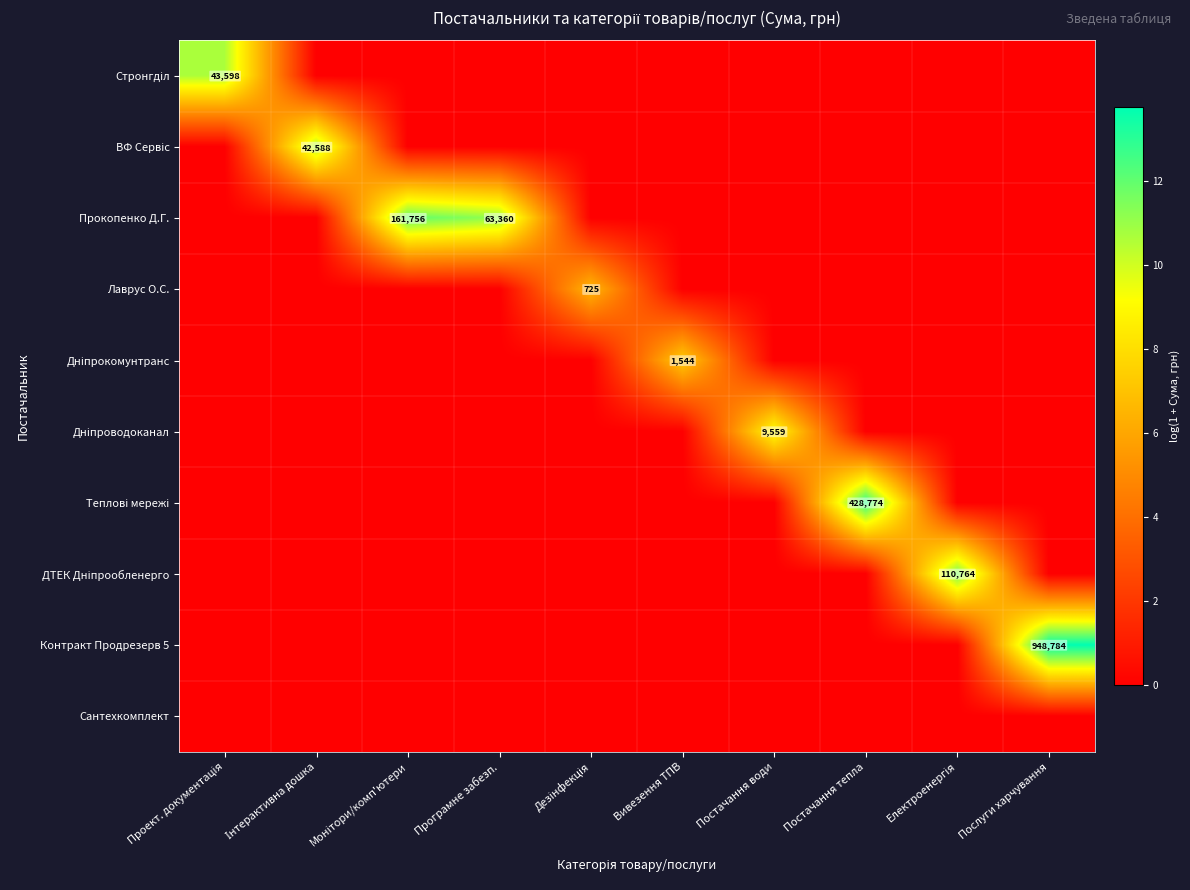

What is the difference between the Теплові мережі values at Програмне забезп. and Постачання тепла?

13.0